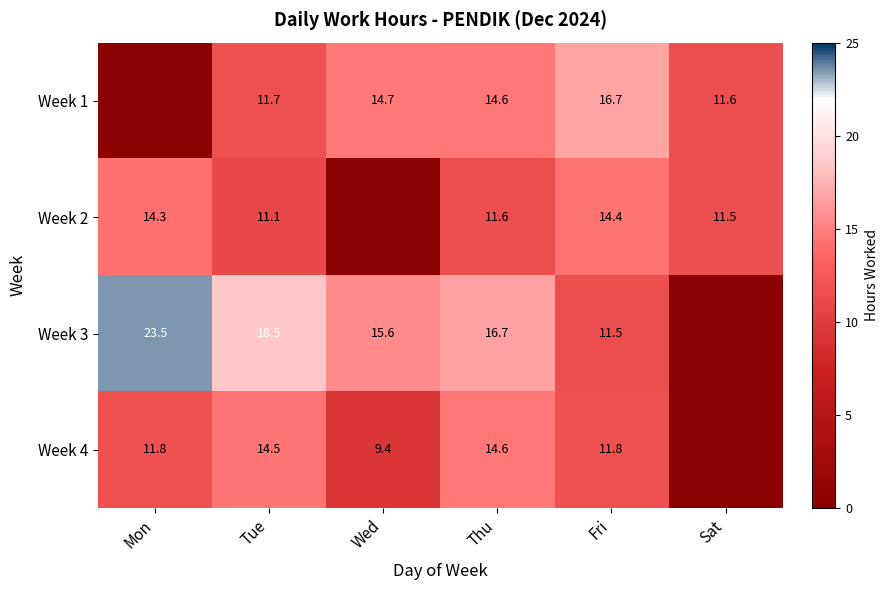

At how many categories does at least one series exceed 4?

6